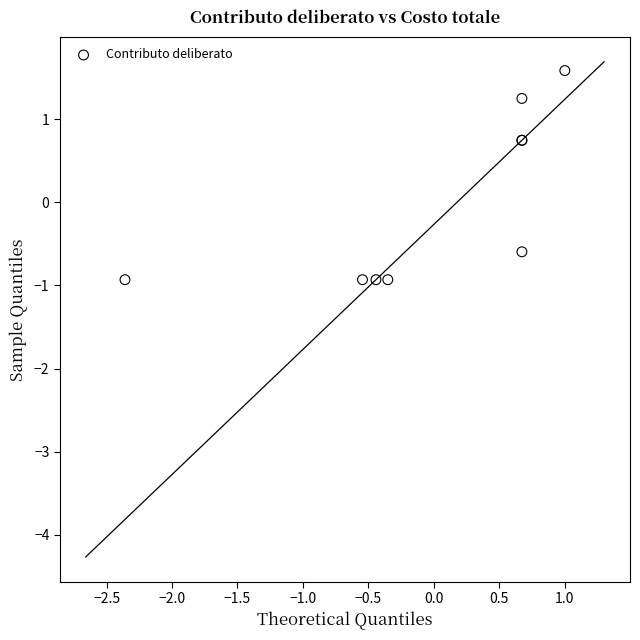

What Y value in the scatter plot is closest to 0?

-0.6